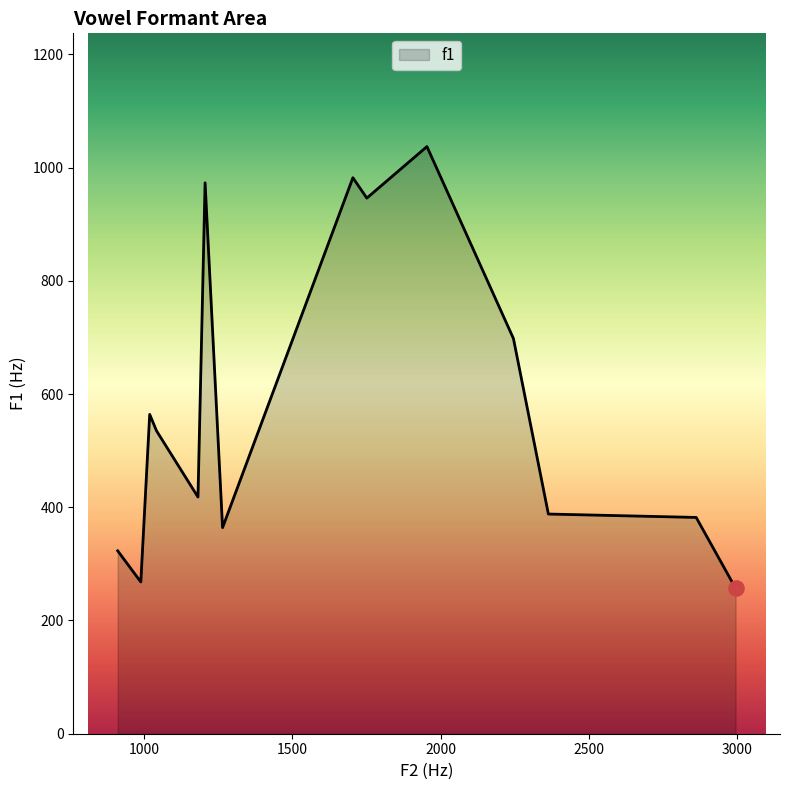

What is the greatest value displayed?

1037